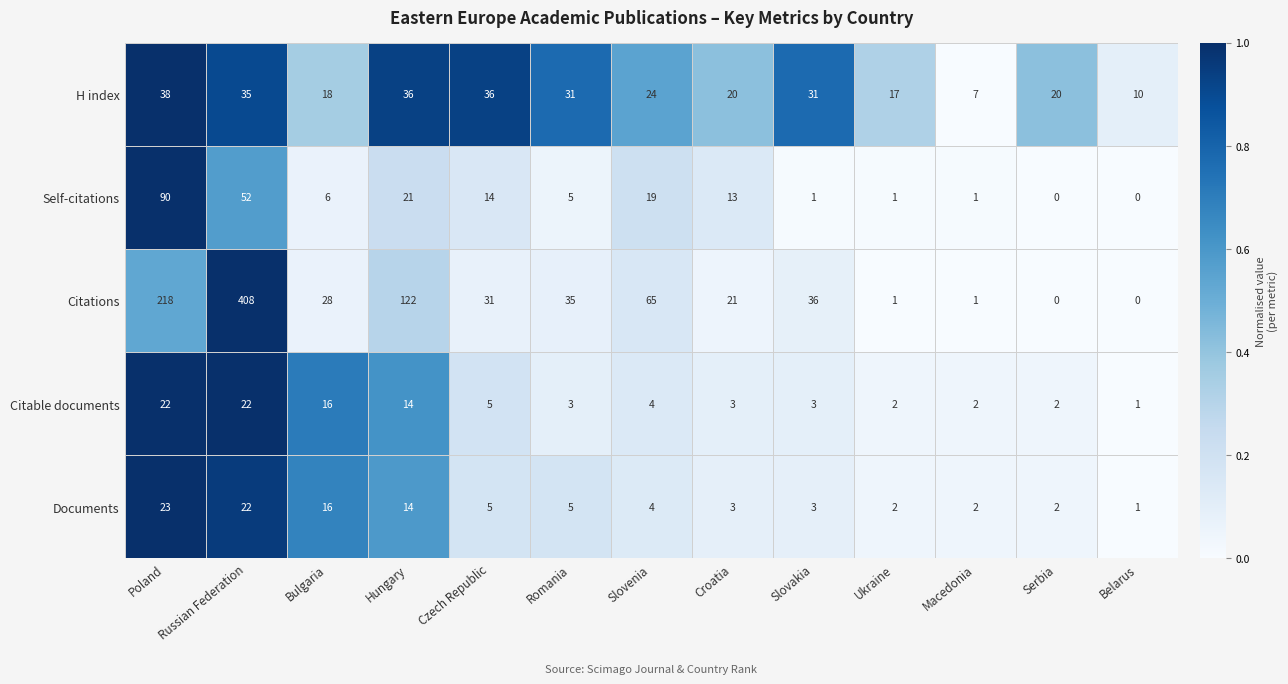

At which category is the sum across all series the highest?

Russian Federation